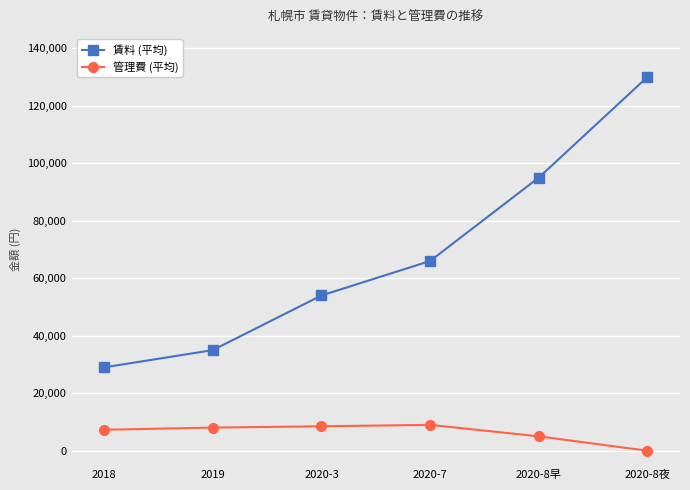

Does the chart display data point markers on the line(s)?

Yes